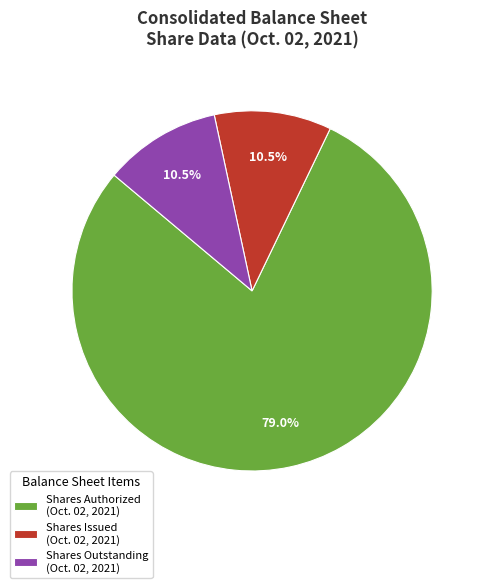

Approximately how many times larger is the value at Shares Outstanding (Oct. 02, 2021) compared to Shares Issued (Oct. 02, 2021)?

1.0